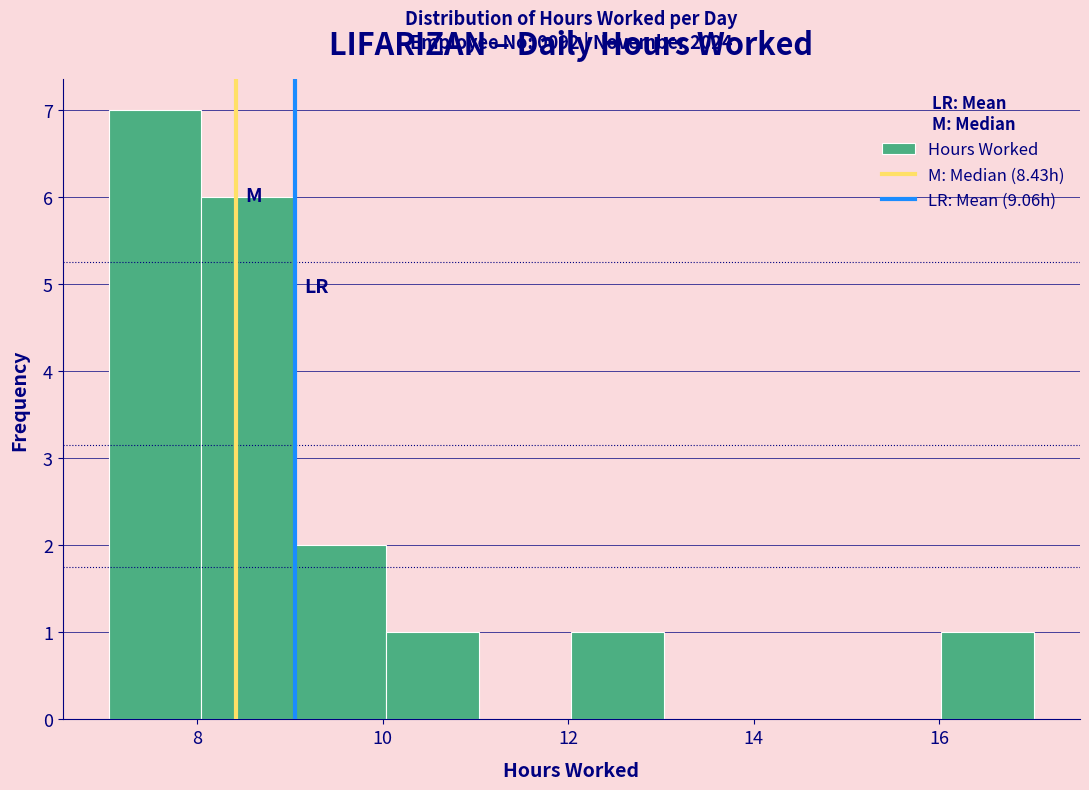

Over which range of the x-axis is the bar tallest?

7 to 8